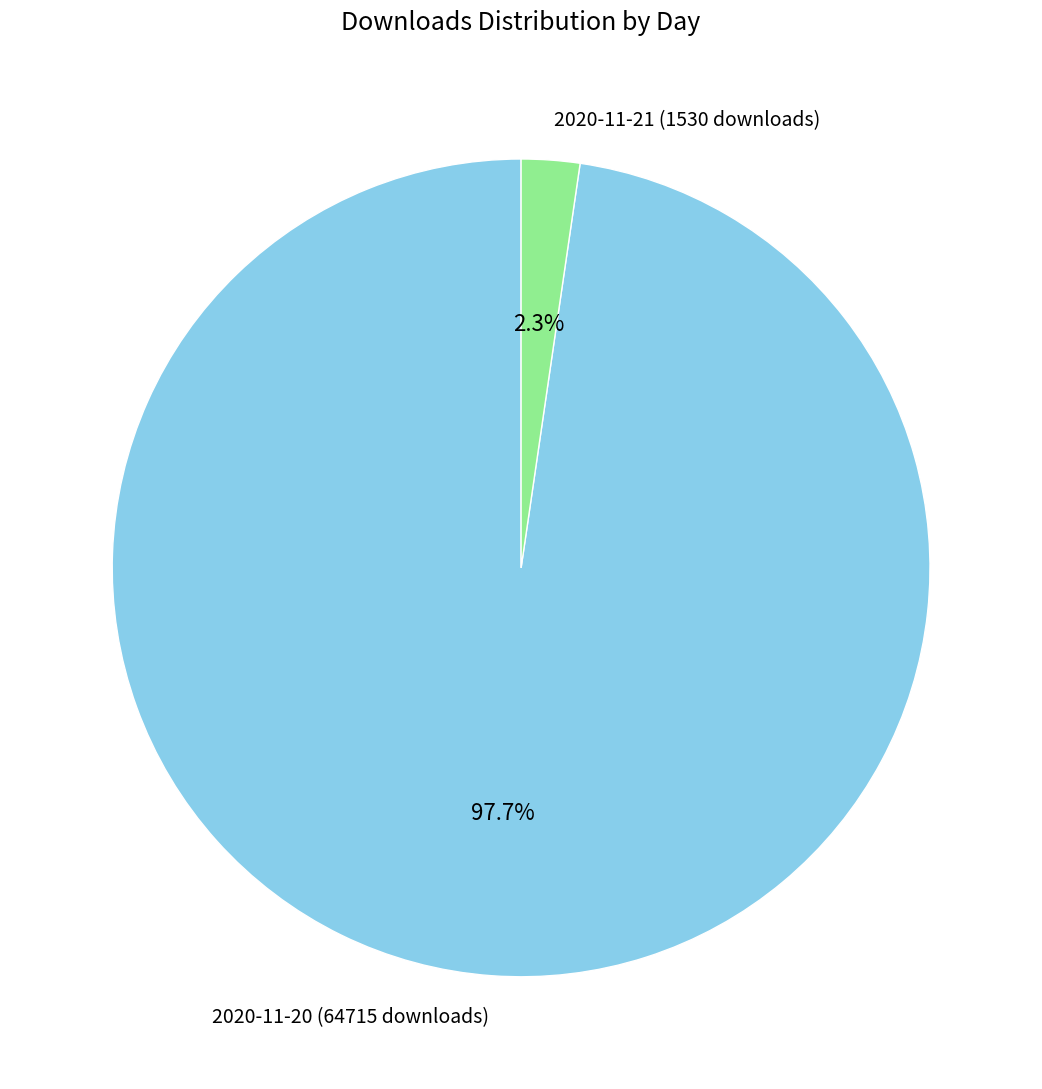

Between 2020-11-20 (64715 downloads) and 2020-11-21 (1530 downloads), which is larger?

2020-11-20 (64715 downloads)